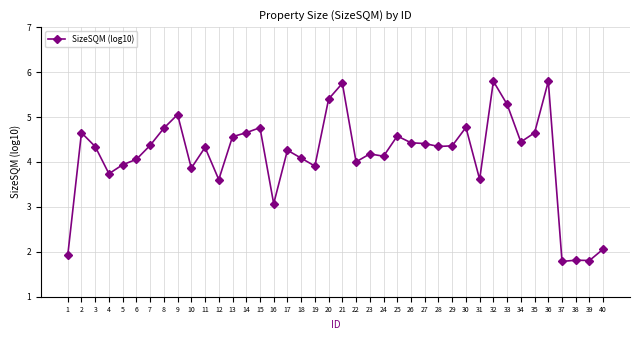

Is it true that the value at 35 is 3.0?

False